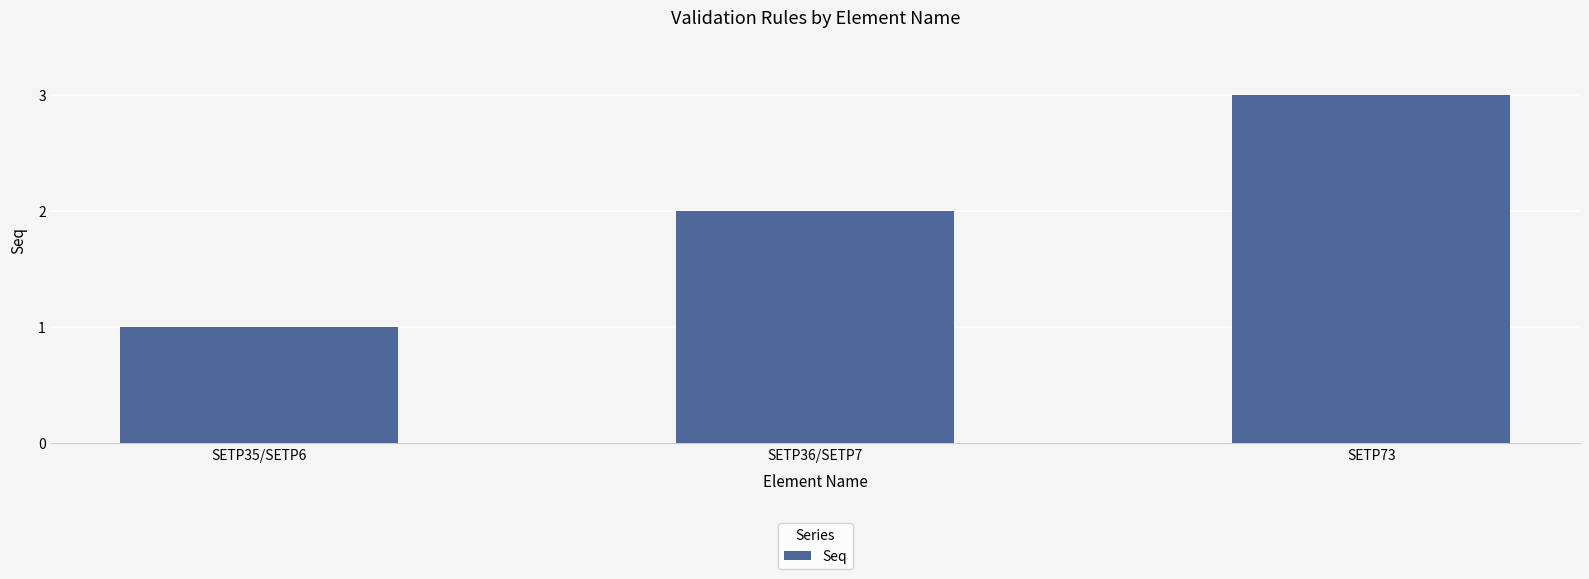

What is the average value?

2